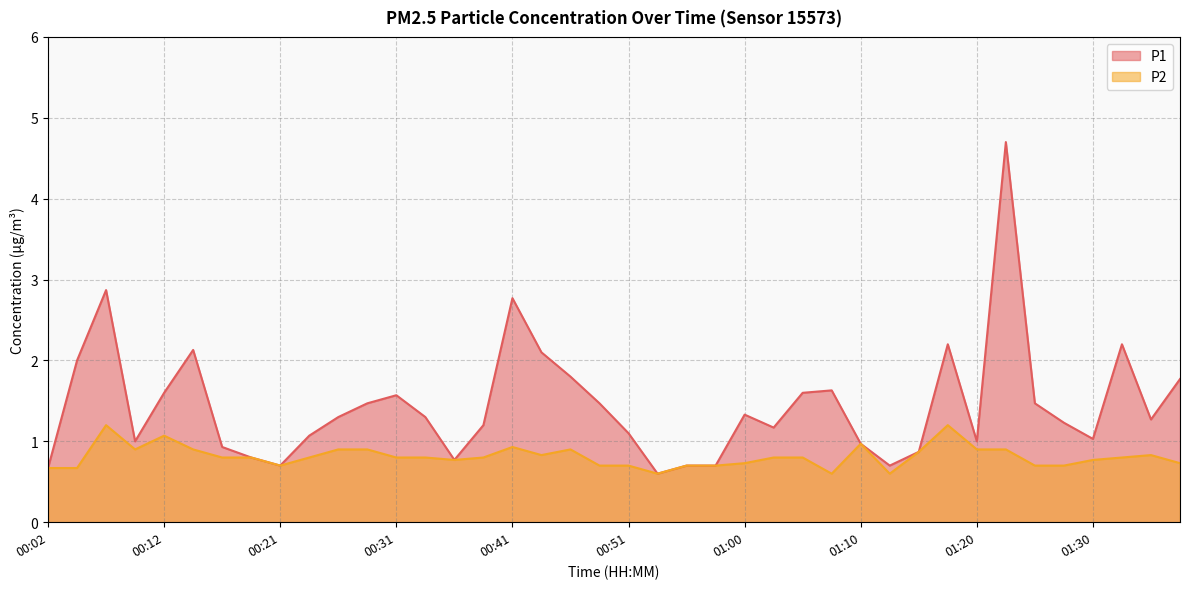

Read the P1 value at 00:26.

1.3